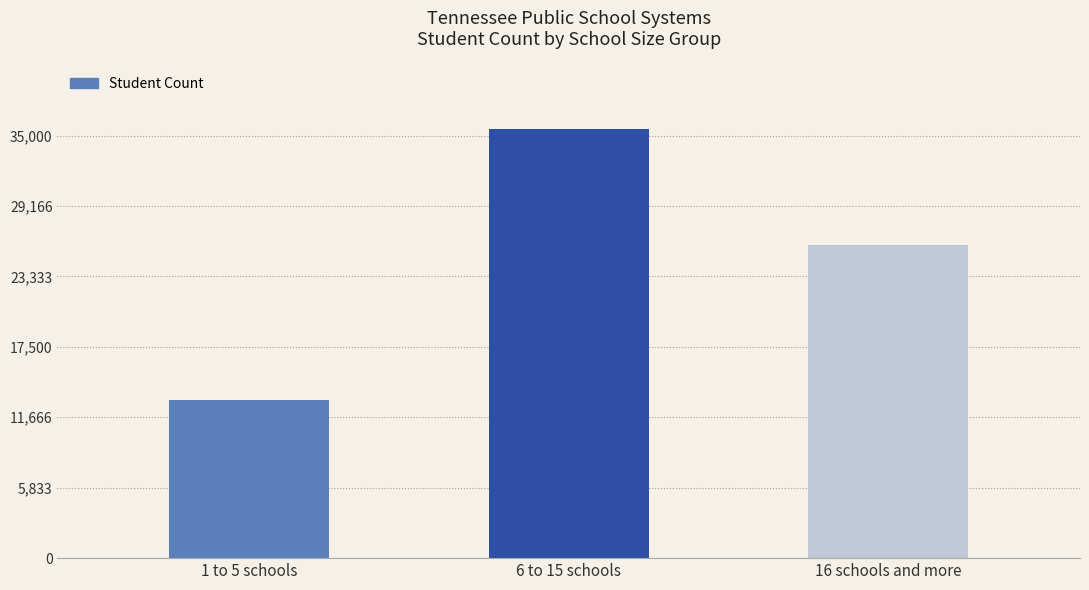

True or false: the data shows 17595.4 at 1 to 5 schools.

False